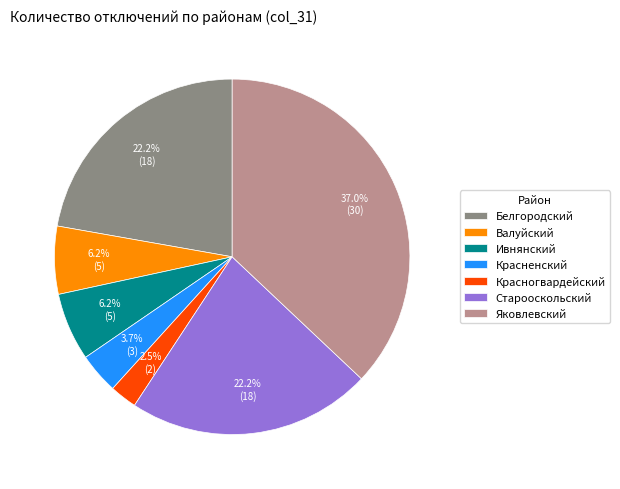

Count the number of slices in the pie.

7